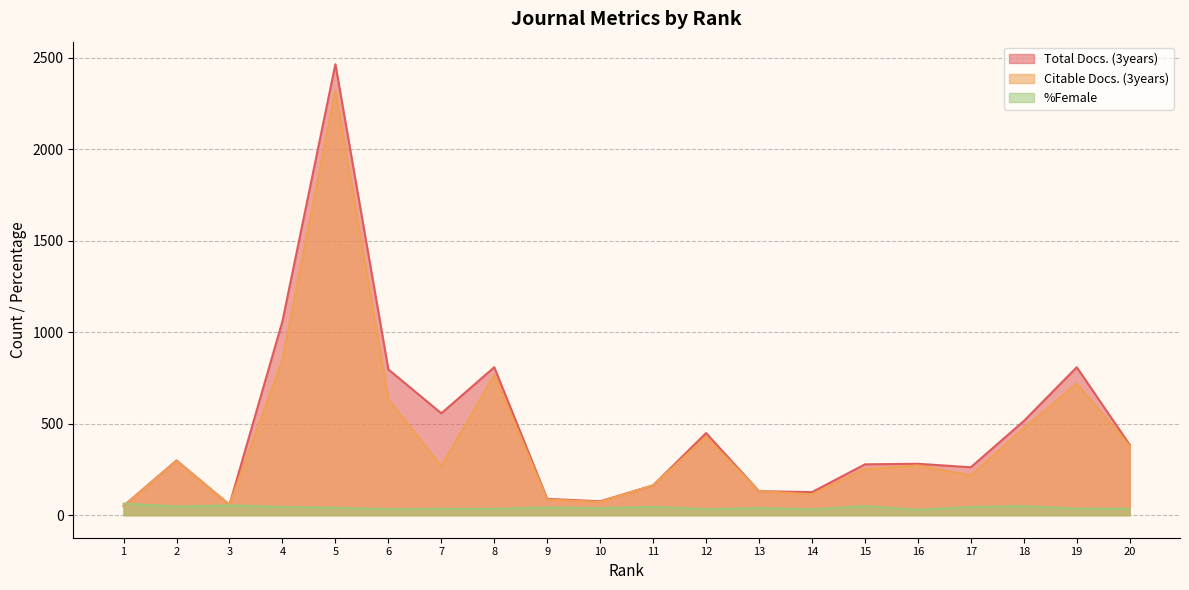

Which label corresponds to the smallest value in the chart?

16